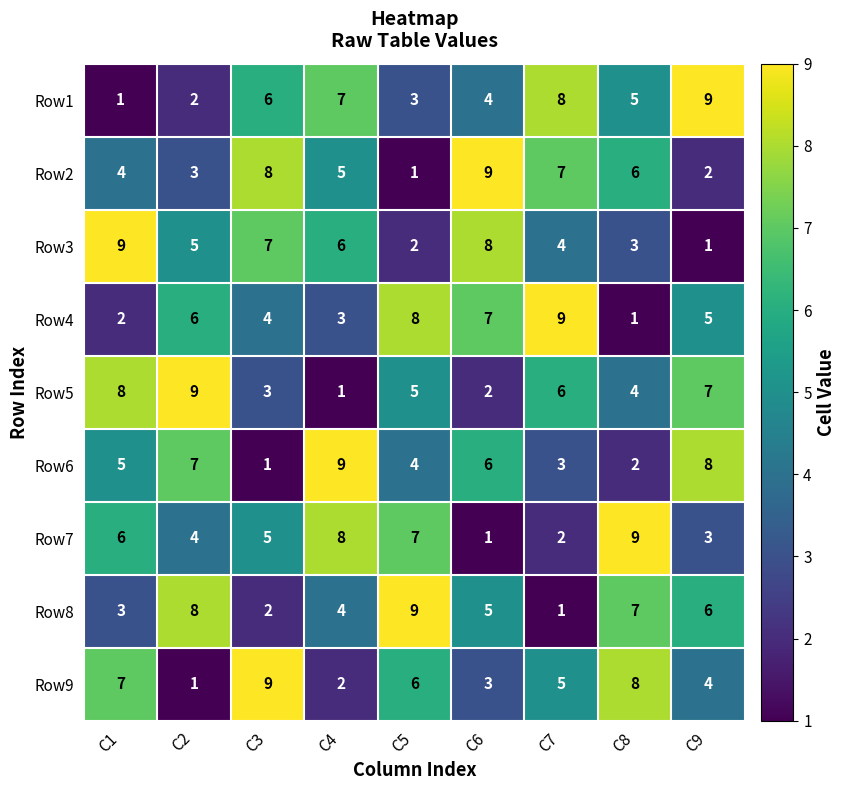

What is the total value across all series at C1?

45